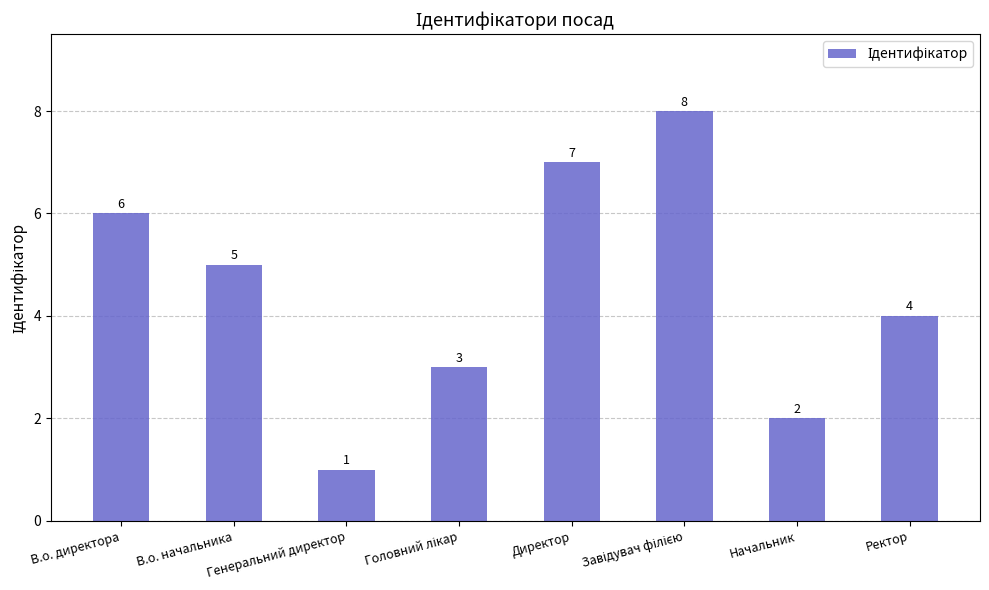

How many data points does each series have?

8